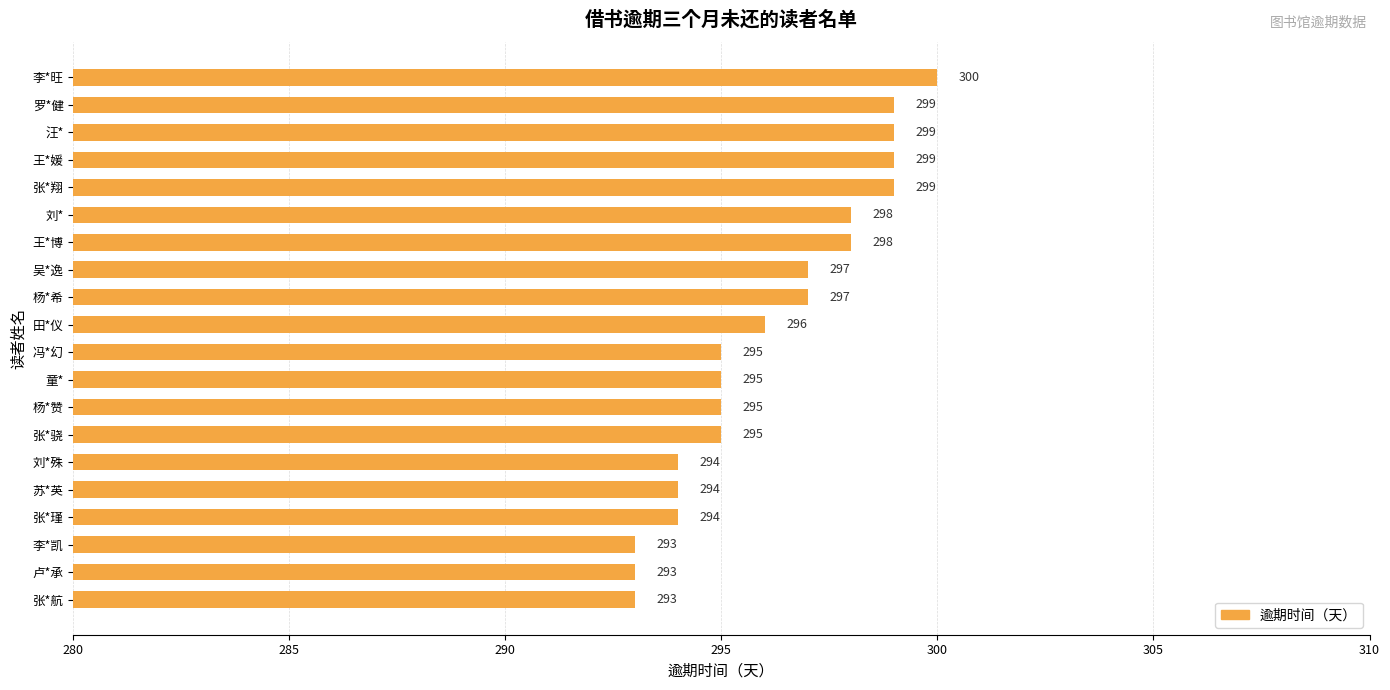

How many distinct data groups are displayed?

1